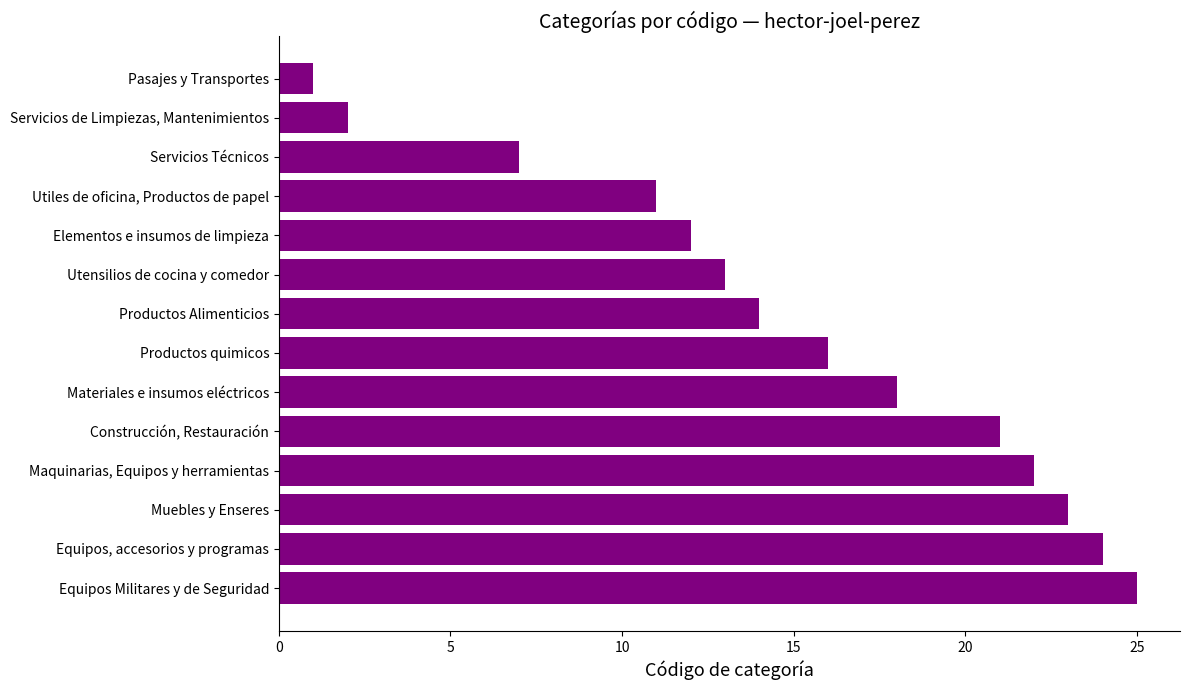

Rank the categories by value from highest to lowest.

Equipos Militares y de Seguridad, Equipos, accesorios y programas, Muebles y Enseres, Maquinarias, Equipos y herramientas, Construcción, Restauración, Materiales e insumos eléctricos, Productos quimicos, Productos Alimenticios, Utensilios de cocina y comedor, Elementos e insumos de limpieza, Utiles de oficina, Productos de papel, Servicios Técnicos, Servicios de Limpiezas, Mantenimientos, Pasajes y Transportes